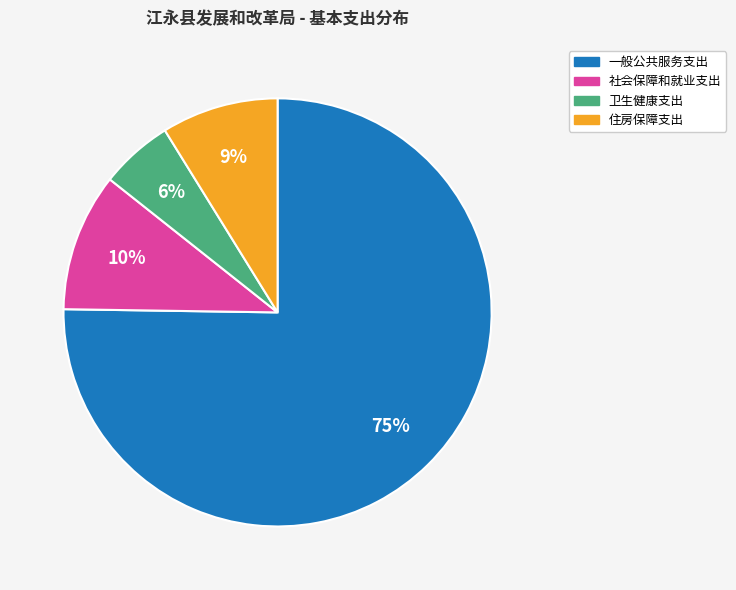

Between 一般公共服务支出 and 社会保障和就业支出, which is larger?

一般公共服务支出